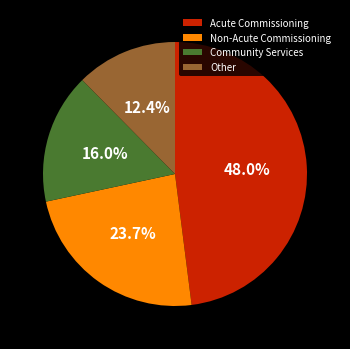

Which category has the smallest portion of the pie?

Other